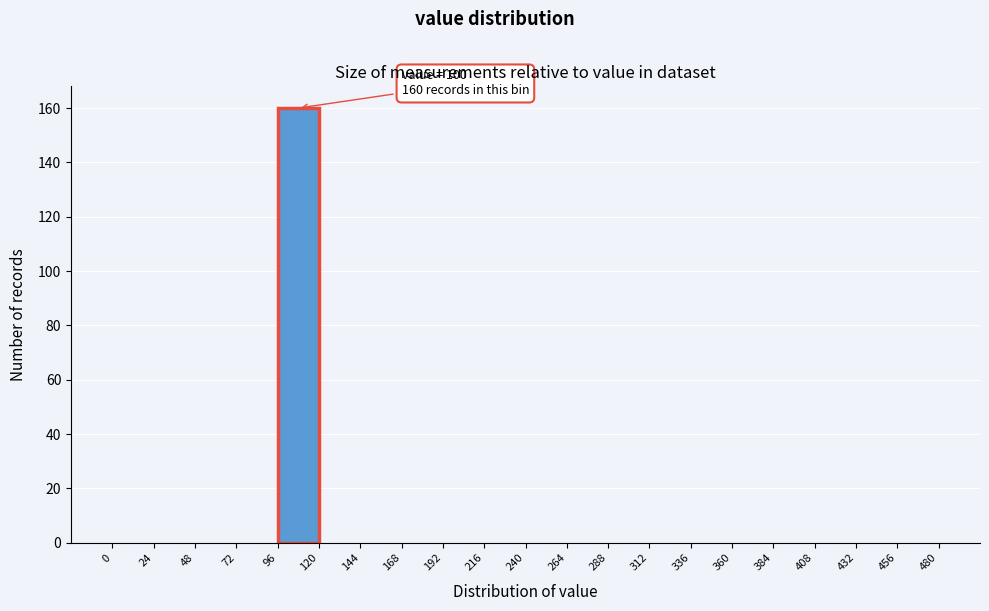

Over which range of the x-axis is the bar tallest?

96 to 120